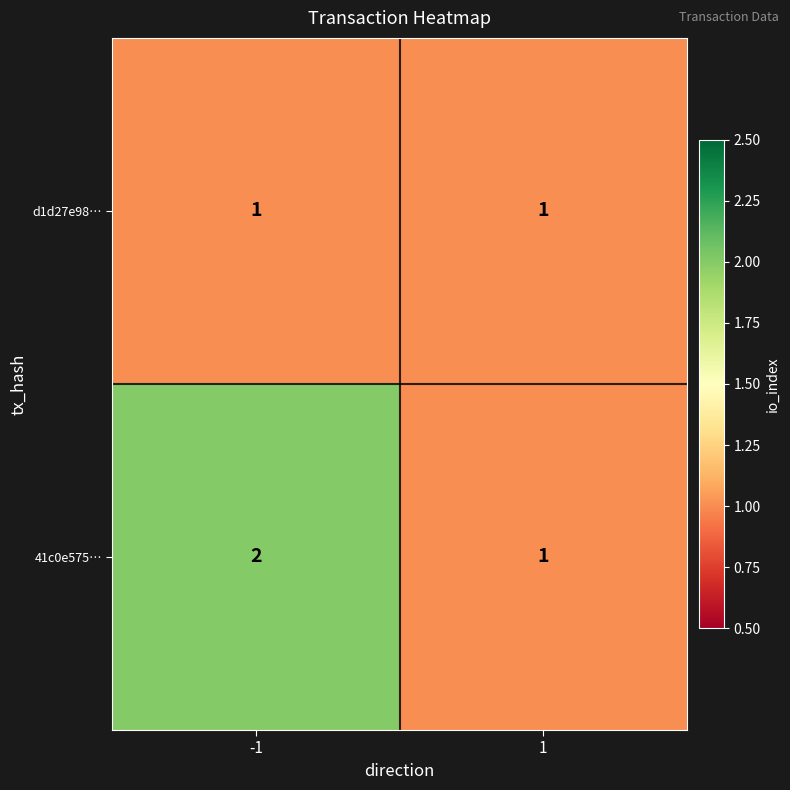

True or false: d1d27e98… has a value of 1 at -1.

True